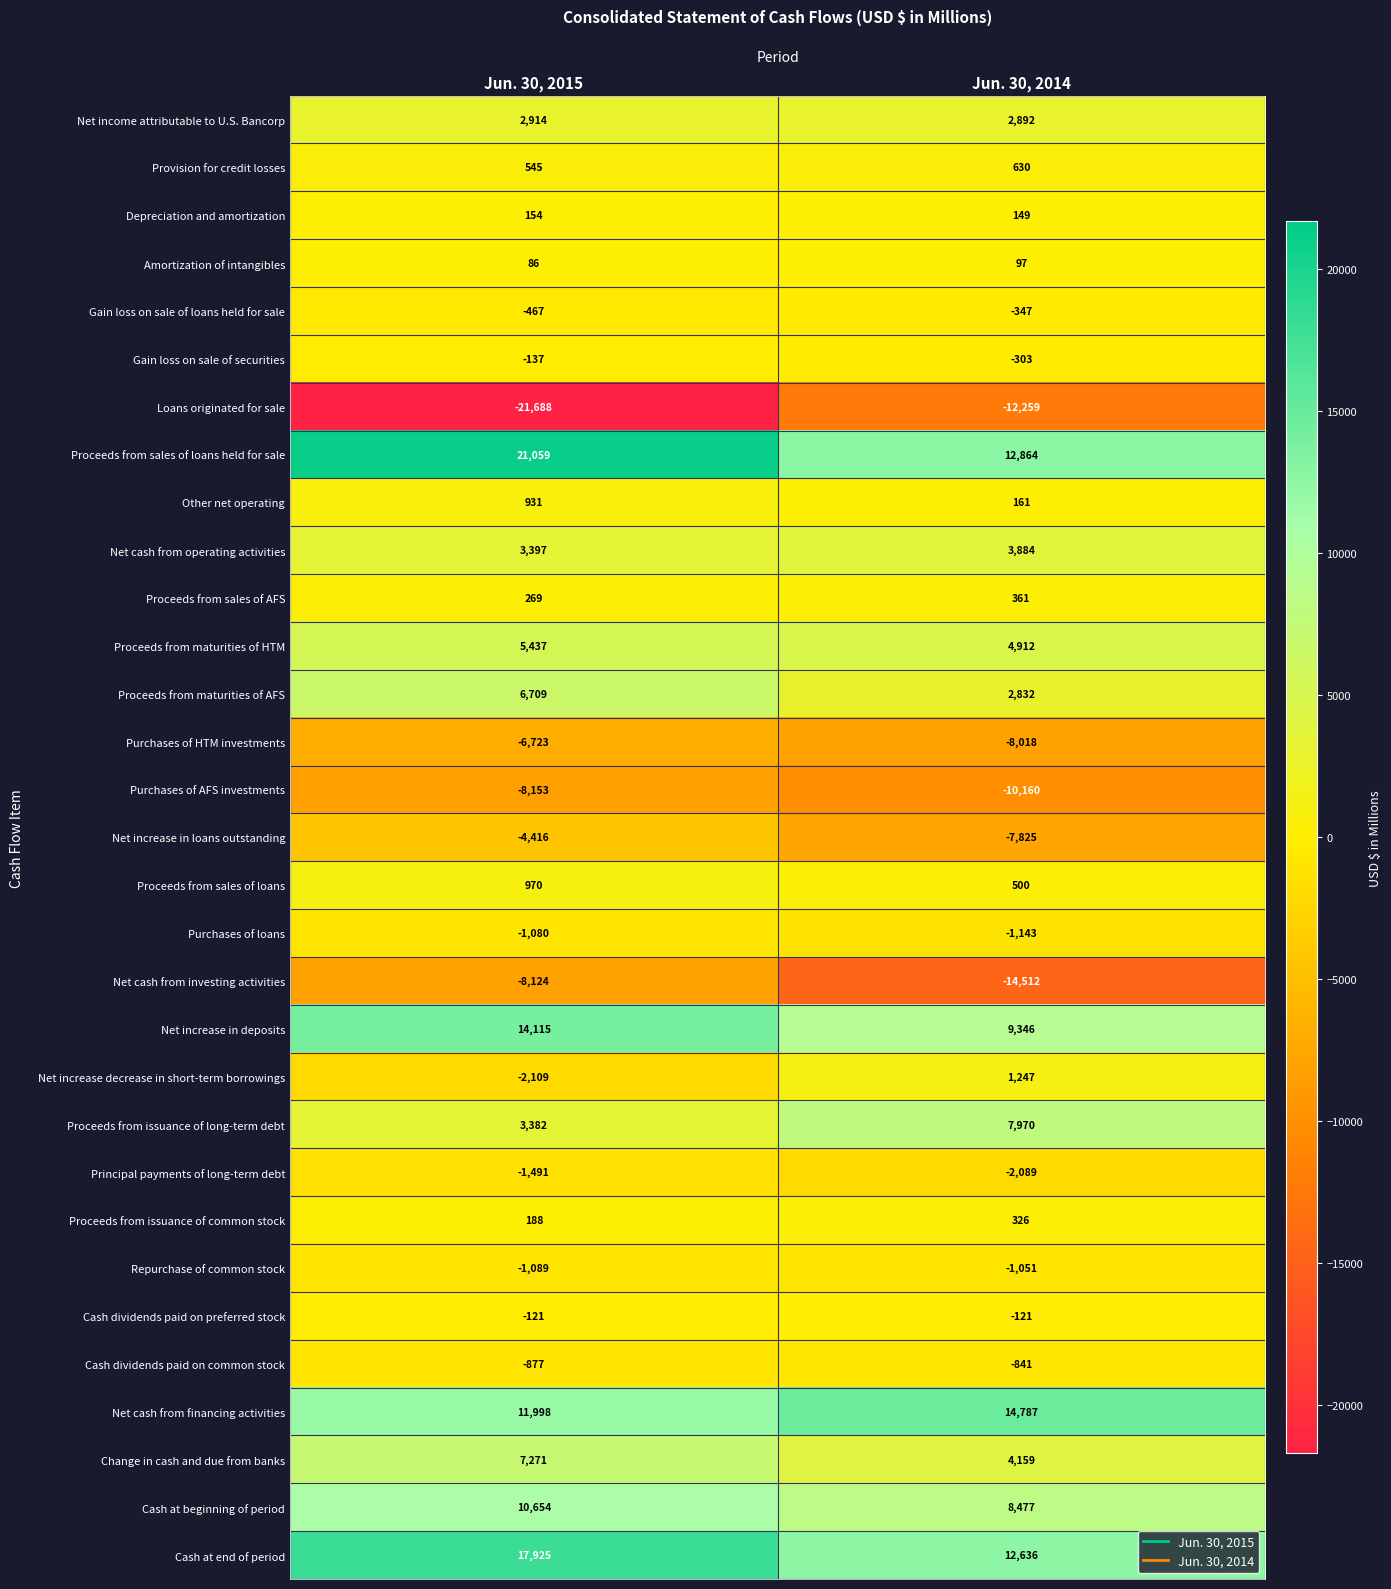

Which series changed the most between Jun. 30, 2015 and Jun. 30, 2014?

Loans originated for sale